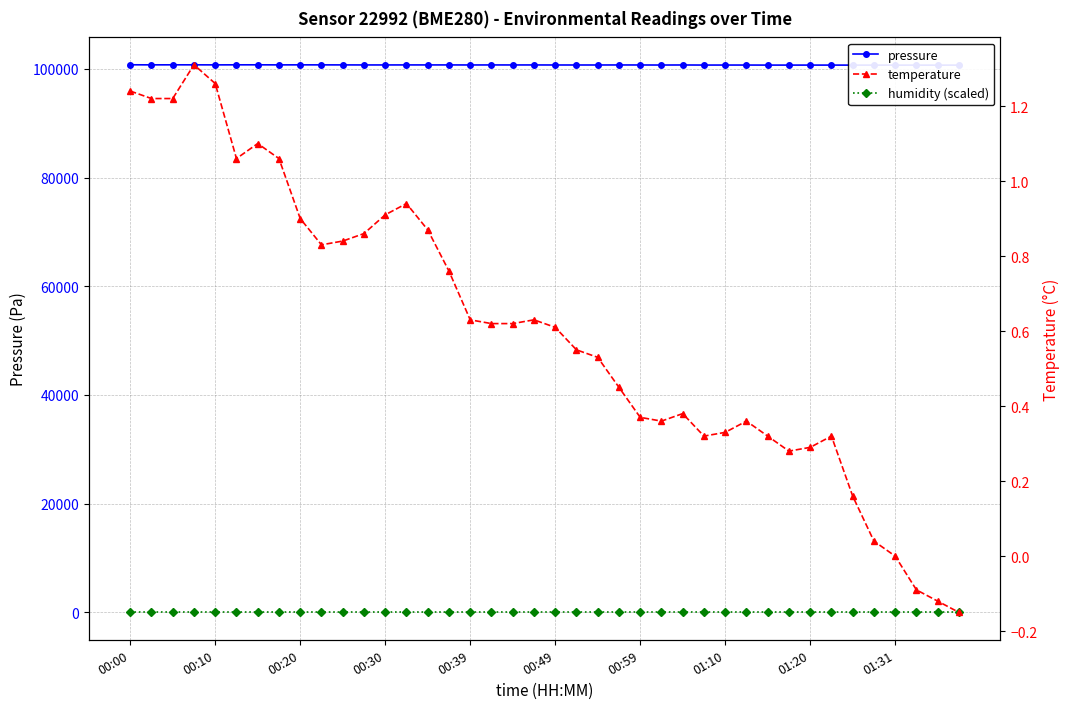

What is the spread (max minus min) of values at 37?

100685.8